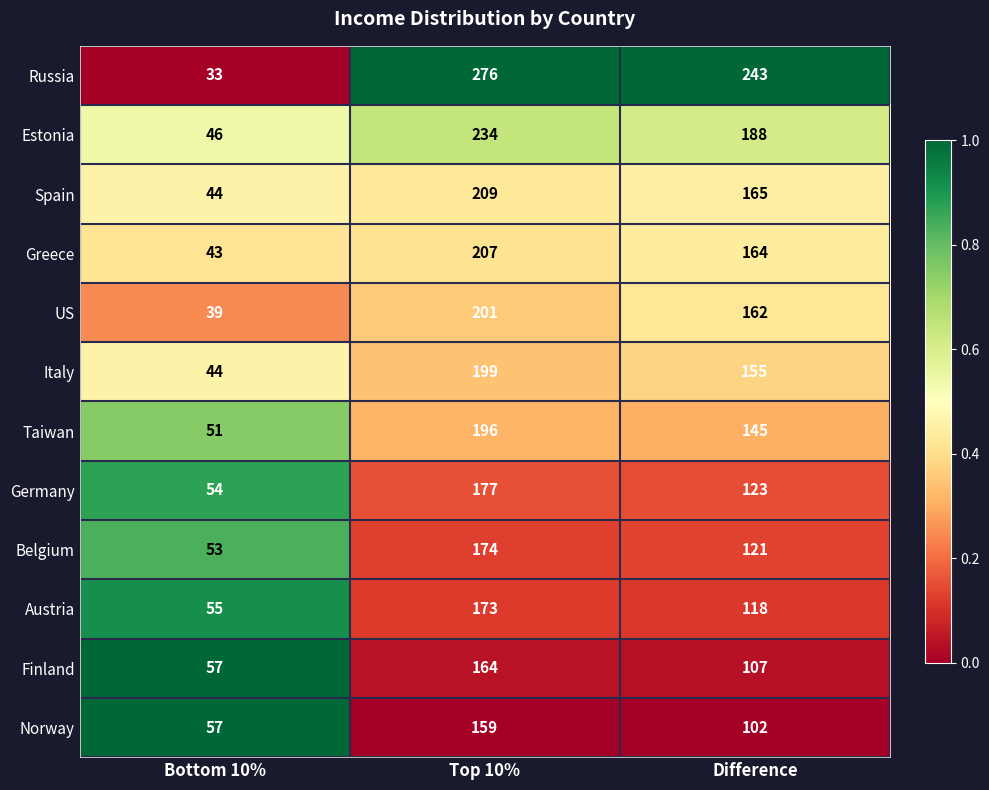

What is the difference between the highest and lowest values at Bottom 10%?

24